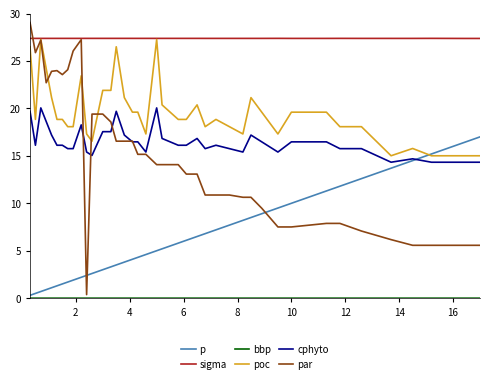

What is the lowest value of the sigma series?

27.4